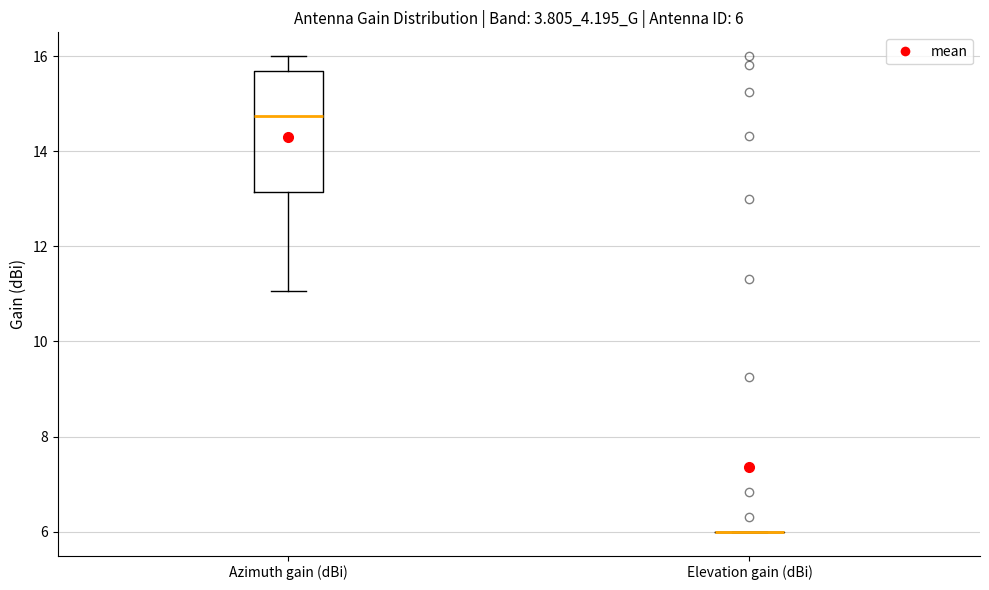

Comparing the boxes themselves (not the whiskers), which one is the tallest?

Azimuth gain (dBi)